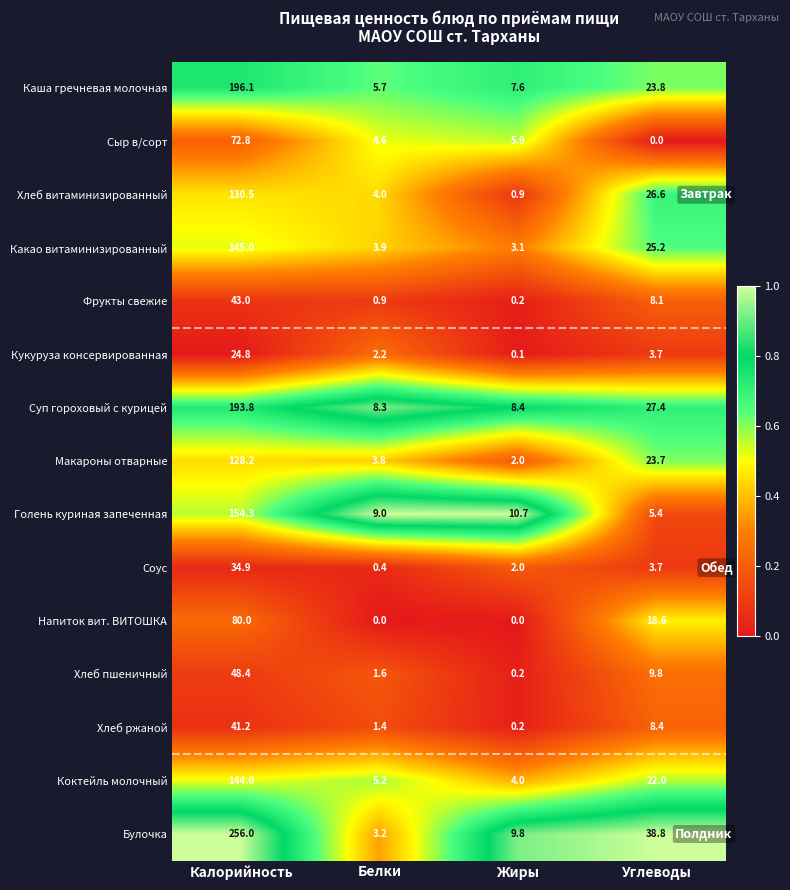

What is the highest value of the Соус series?

34.9